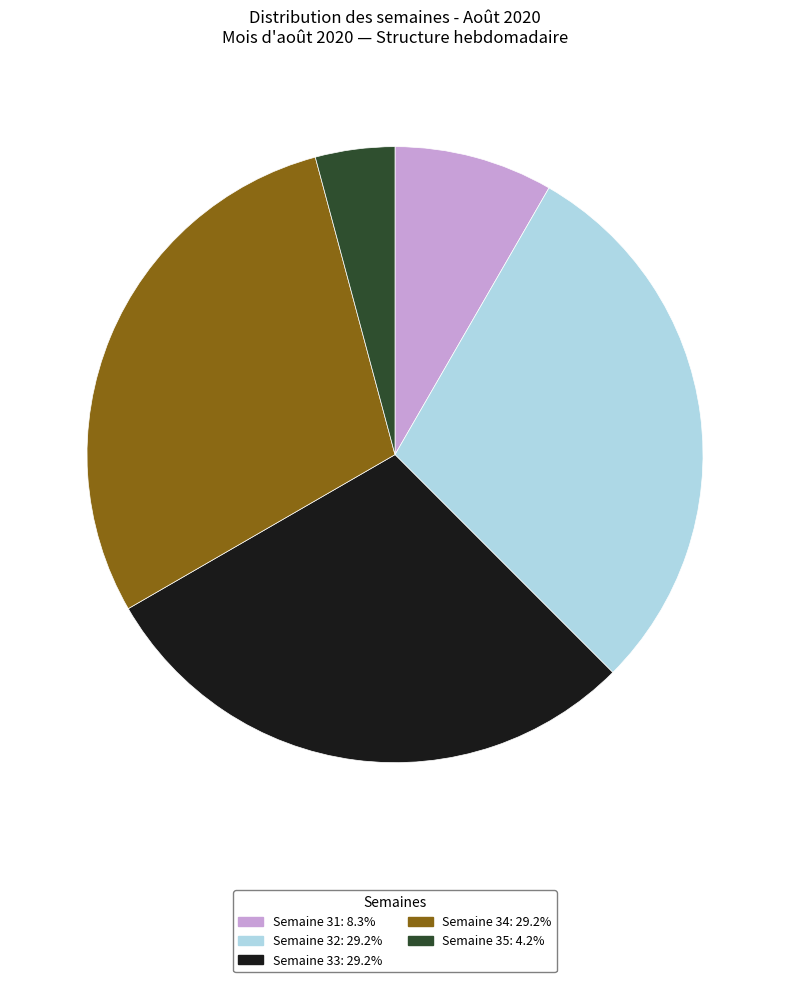

Is there a majority slice in this chart?

No